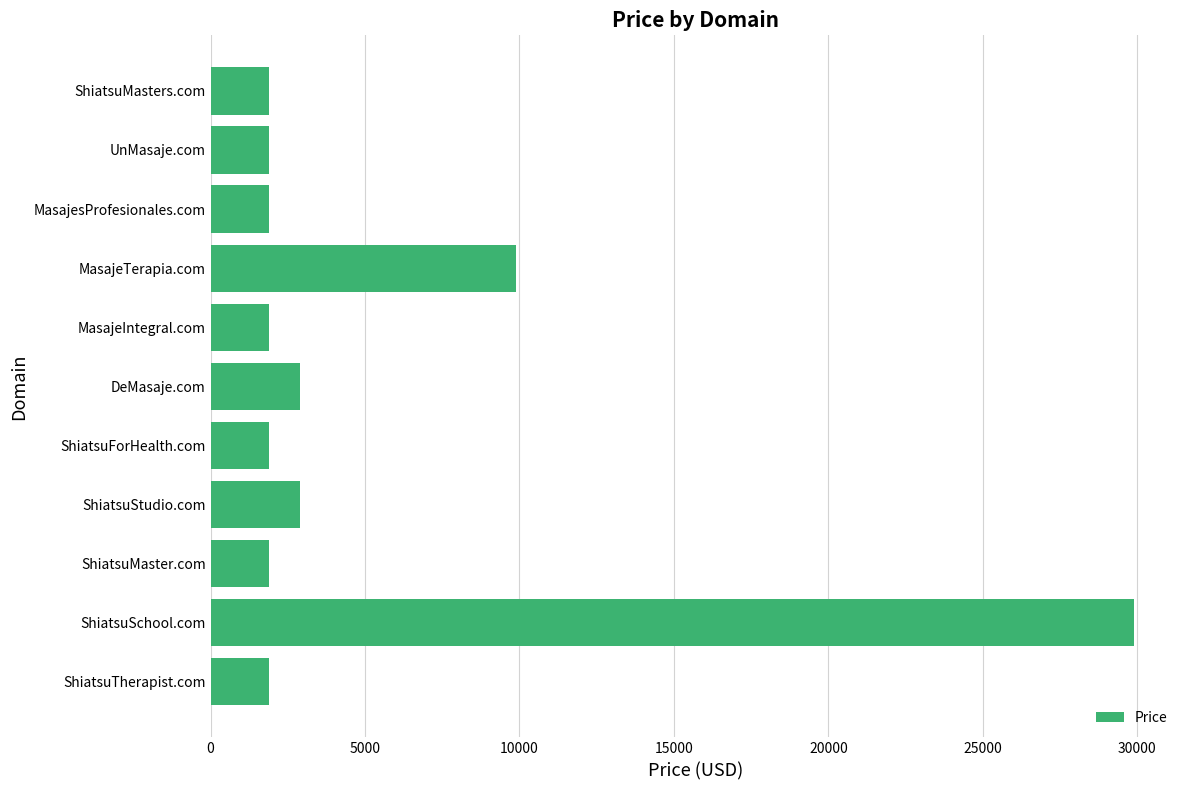

What is the ratio of the value at ShiatsuSchool.com to the value at UnMasaje.com?

15.8